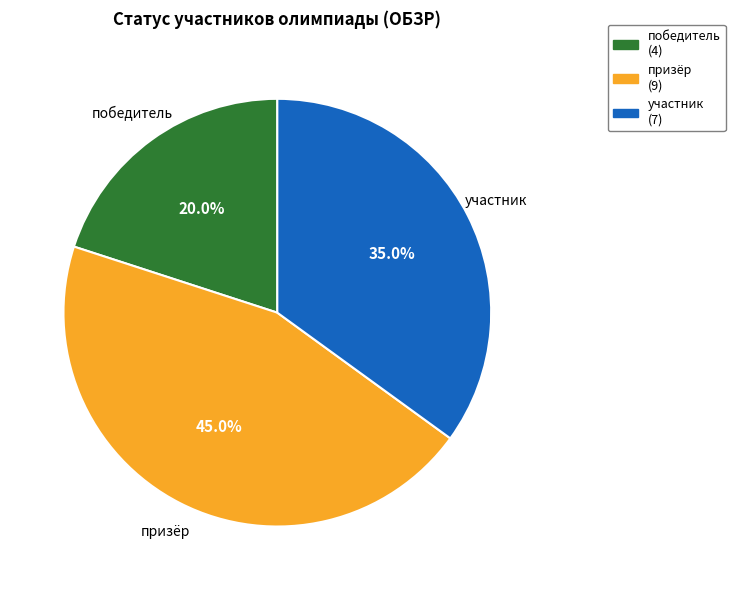

Is it true that призёр is 39% of the pie?

False